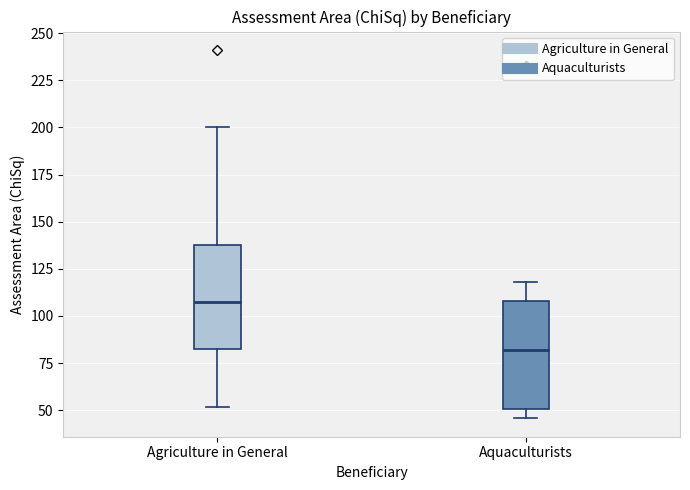

Reading left to right, read every box against the y-axis: the position of its median line, the range the box covers, and the ends of its whiskers. The values are not printed on the chart, so give them approximately, as read against the axis.

Agriculture in General: median 105, box 80 to 140, whiskers 50 to 200
Aquaculturists: median 80, box 50 to 110, whiskers 45 to 120